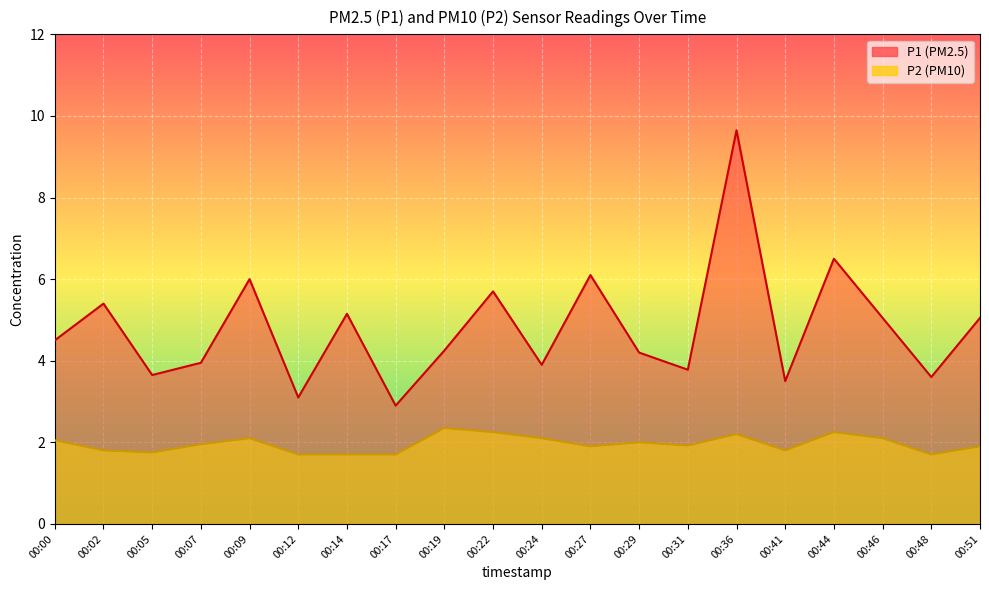

Reading right to left, what are all the values shown in this chart?

P1: 00:51=5.0	00:48=3.6	00:46=5.0	00:44=6.5	00:41=3.5	00:36=9.7	00:31=3.8	00:29=4.2	00:27=6.1	00:24=3.9	00:22=5.7	00:19=4.2	00:17=2.9	00:14=5.2	00:12=3.1	00:09=6.0	00:07=4.0	00:05=3.6	00:02=5.4	00:00=4.5
P2: 00:51=1.9	00:48=1.7	00:46=2.1	00:44=2.2	00:41=1.8	00:36=2.2	00:31=1.9	00:29=2.0	00:27=1.9	00:24=2.1	00:22=2.2	00:19=2.4	00:17=1.7	00:14=1.7	00:12=1.7	00:09=2.1	00:07=1.9	00:05=1.8	00:02=1.8	00:00=2.0